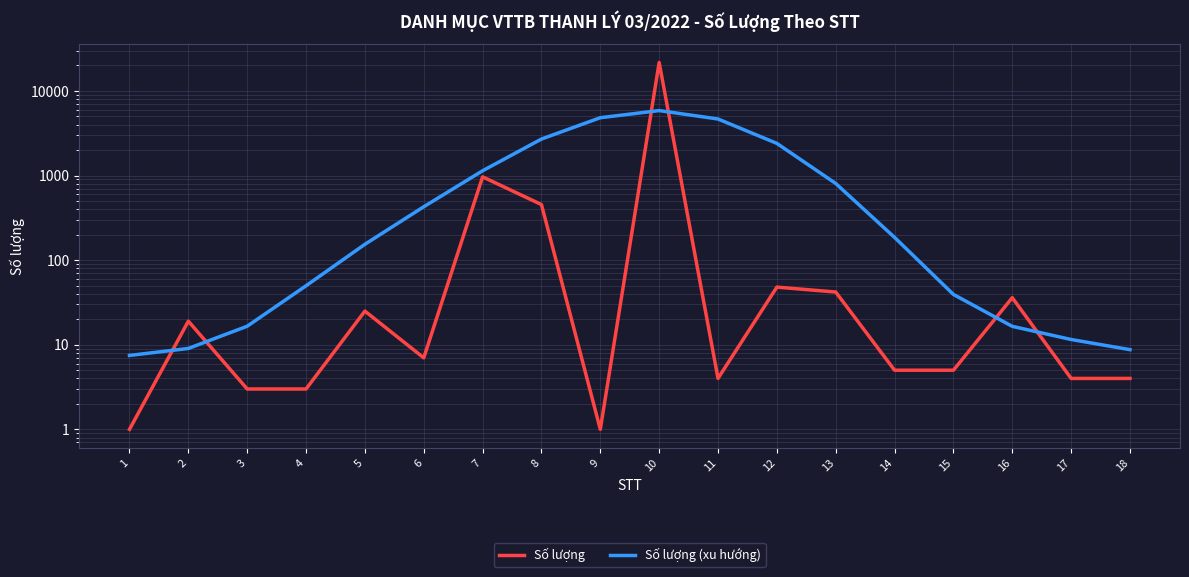

Reading left to right, extract all data points from this chart.

Số lượng: 1.0	19.0	3.0	3.0	25.0	7.0	965.0	454.0	1.0	21688.8	4.0	48.0	42.0	5.0	5.0	36.0	4.0	4.0
Số lượng (xu hướng): 7.5	9.0	16.6	49.8	154.0	427.7	1138.6	2700.2	4824.4	5860.8	4658.9	2399.5	806.0	185.7	39.3	16.5	11.5	8.7